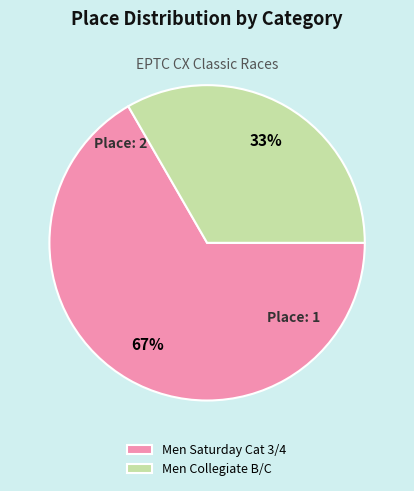

To the nearest percent, what percentage of the pie is Men Collegiate B/C?

33%